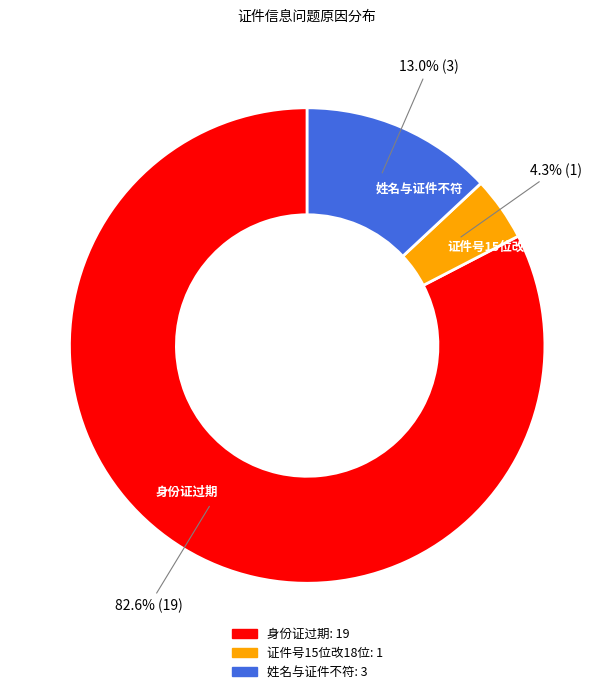

Between 证件号15位改18位 and 姓名与证件不符, which is larger?

姓名与证件不符